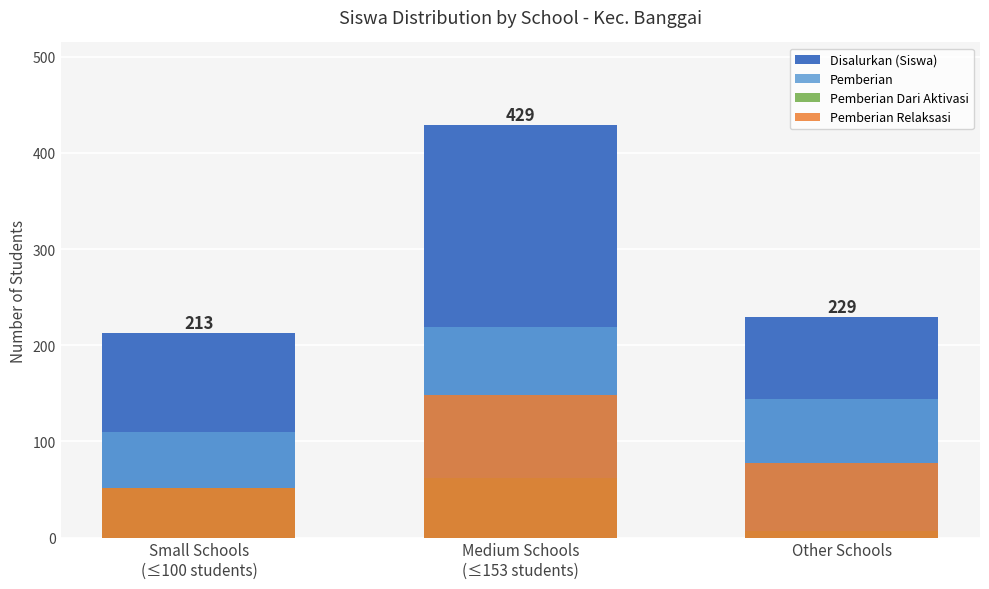

How many bars are there in total?

12